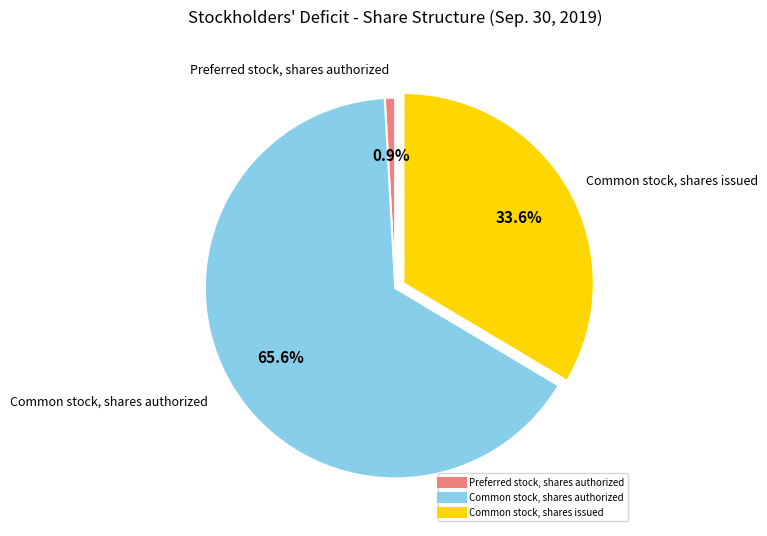

Which has a higher value, Common stock, shares authorized or Preferred stock, shares authorized?

Common stock, shares authorized